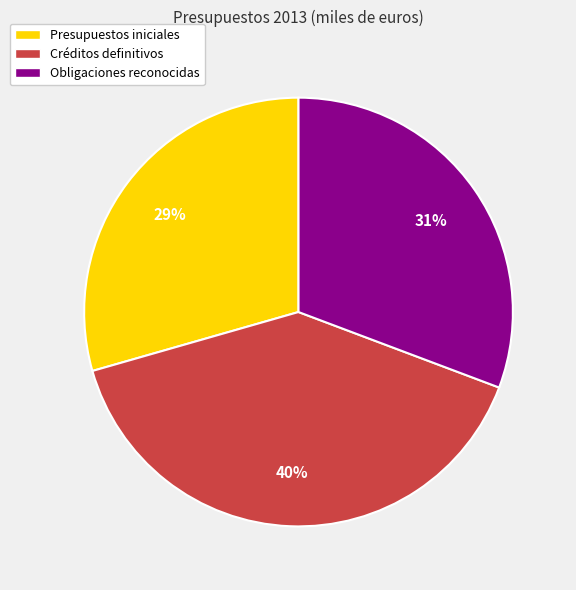

Do Obligaciones reconocidas and Presupuestos iniciales together represent more than half of the pie?

Yes